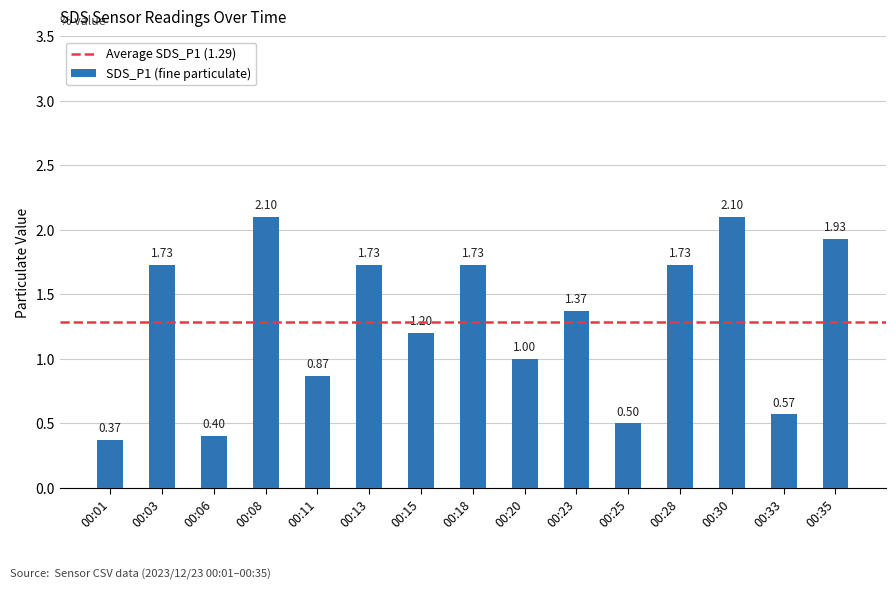

Does the chart contain stacked bars?

No